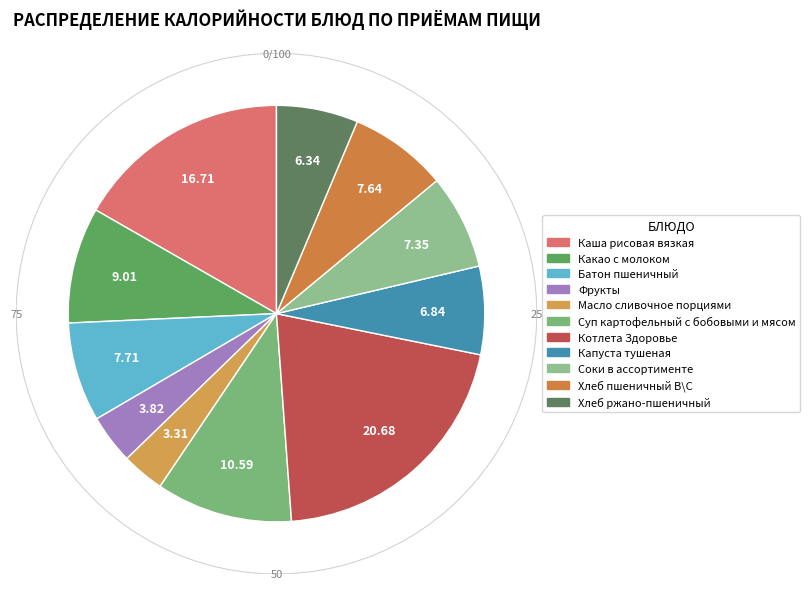

Is there any slice that represents more than half of the pie?

No